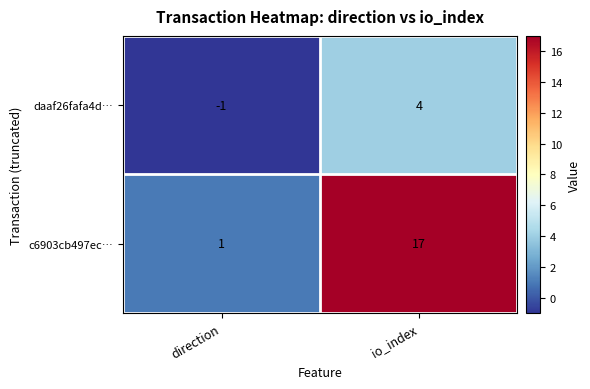

The value of daaf26fafa4d… at io_index is 4. True or false?

True